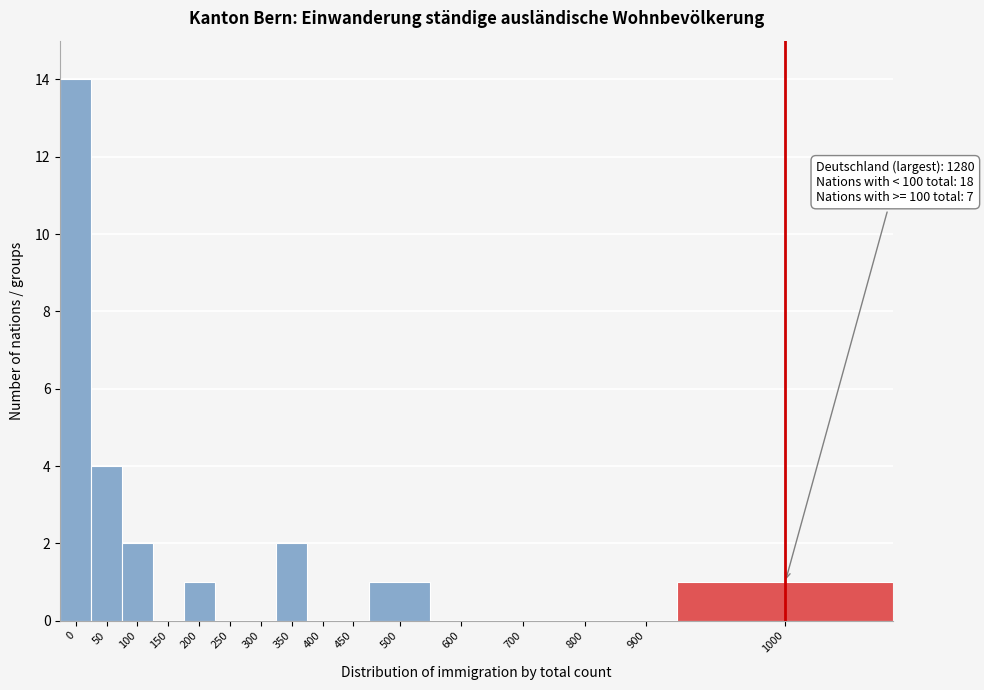

Reading left to right, extract all data points from this chart.

0=14	50=4	100=2	150=0	200=1	250=0	300=0	350=2	400=0	450=0	500=1	600=0	700=0	800=0	900=0	1000=1